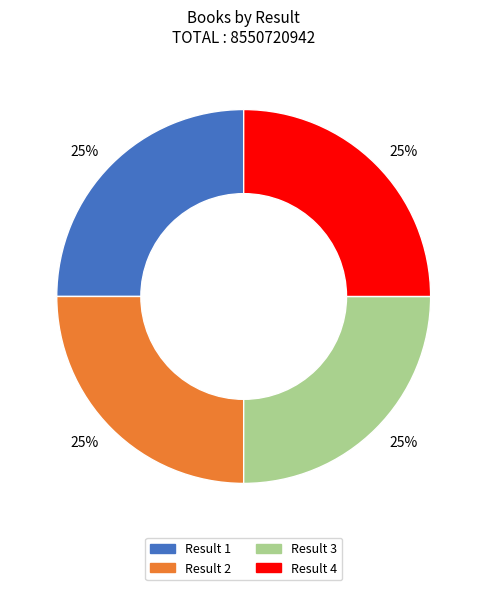

How many slices are in this pie chart?

4